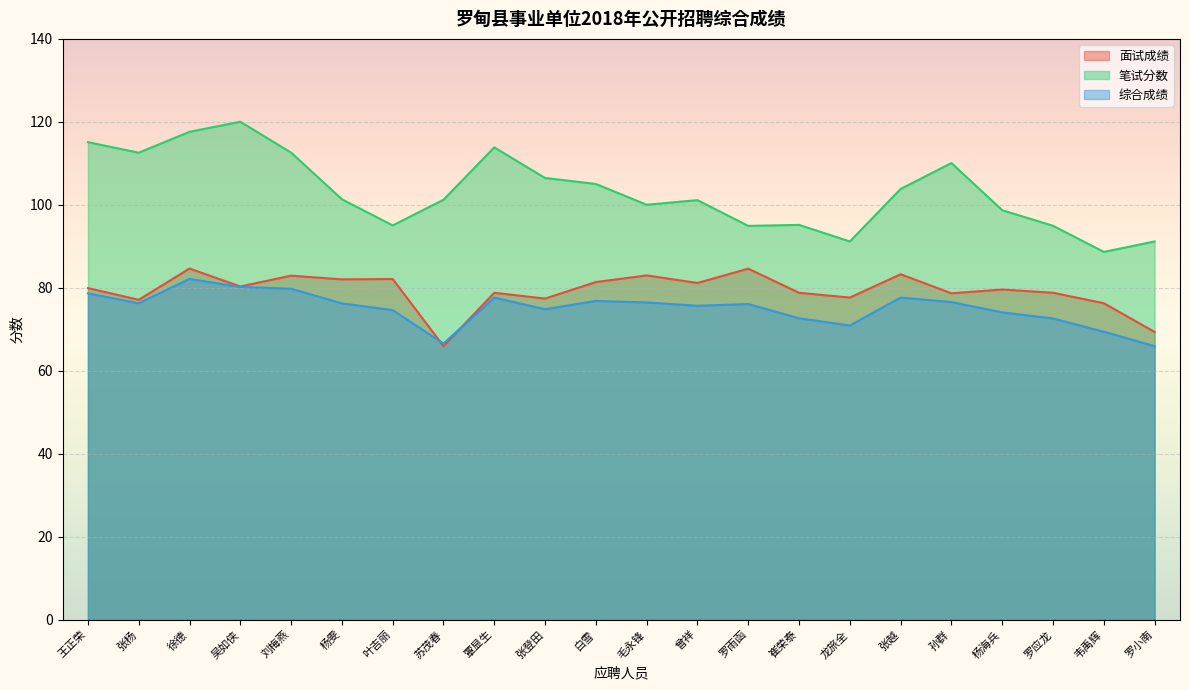

How many values in the 面试成绩 series exceed 79?

12